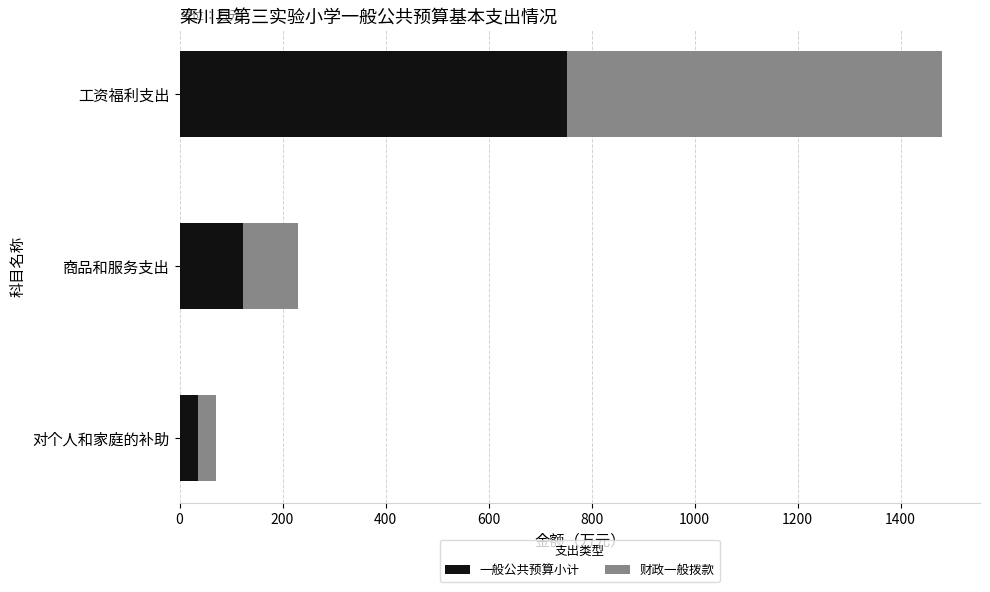

What are all the series names shown in the legend?

一般公共预算小计, 财政一般拨款